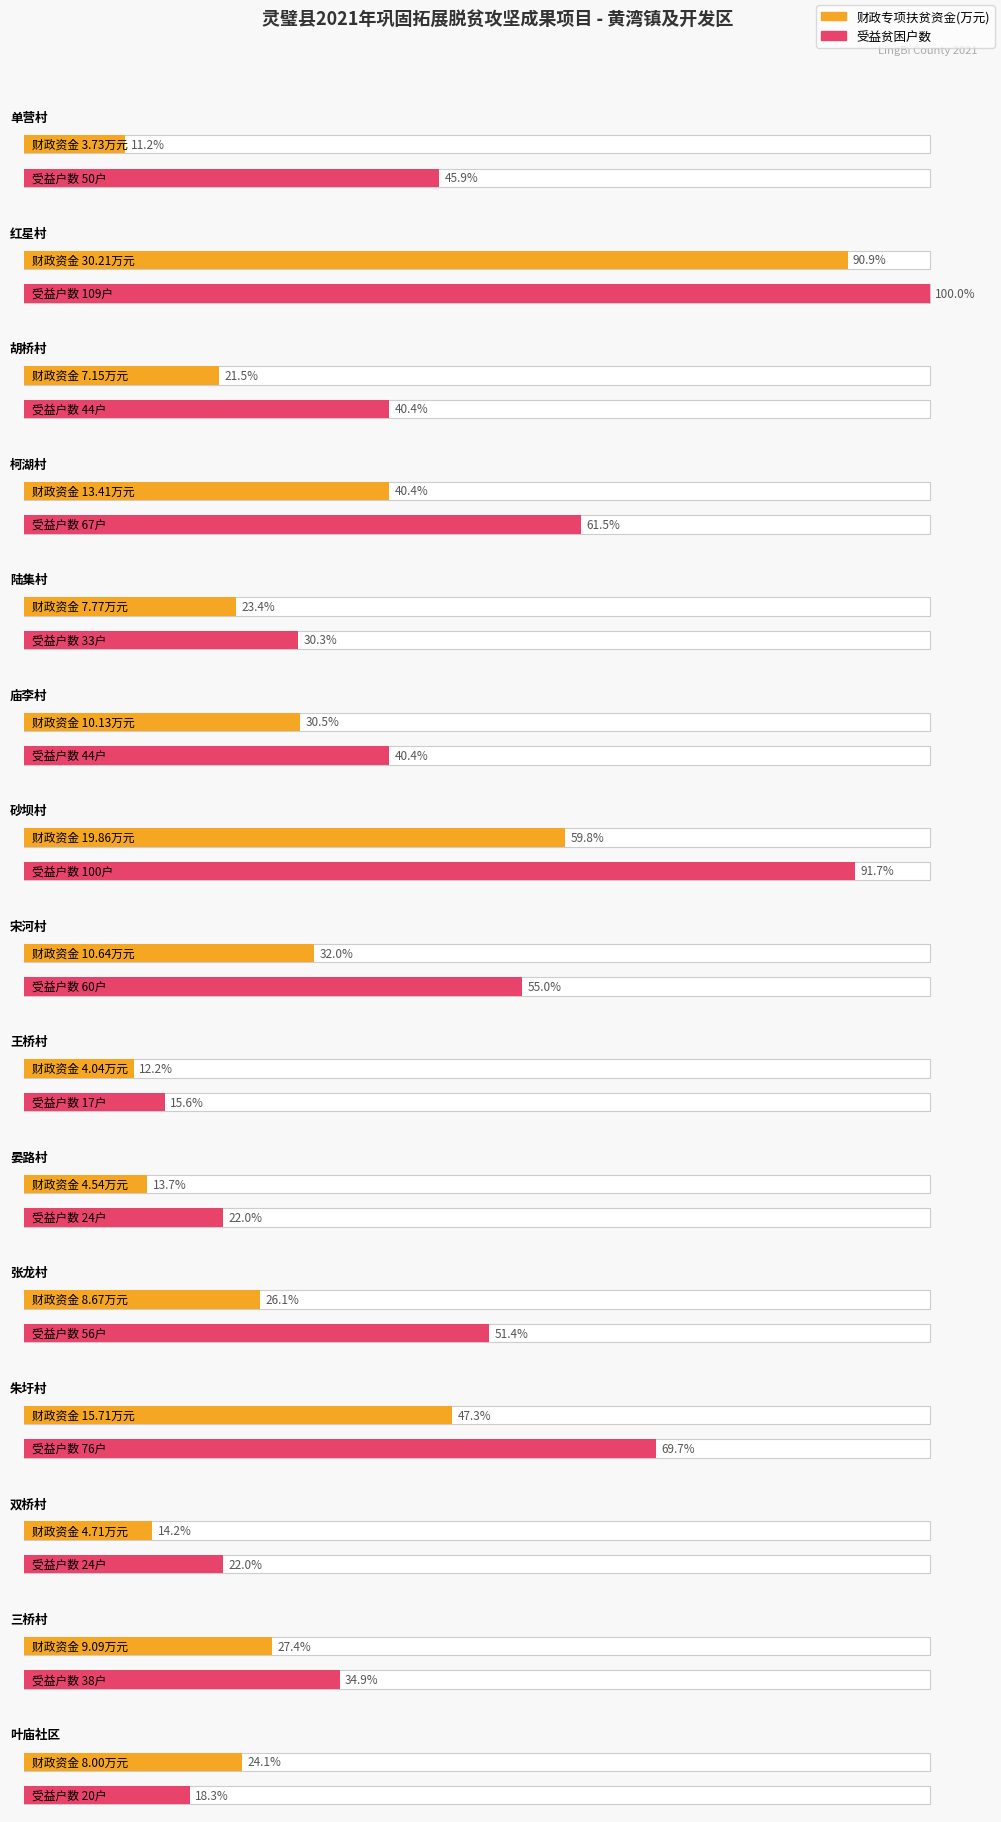

Between 王桥村 and 三桥村, which series saw the biggest shift?

受益贫困人口数